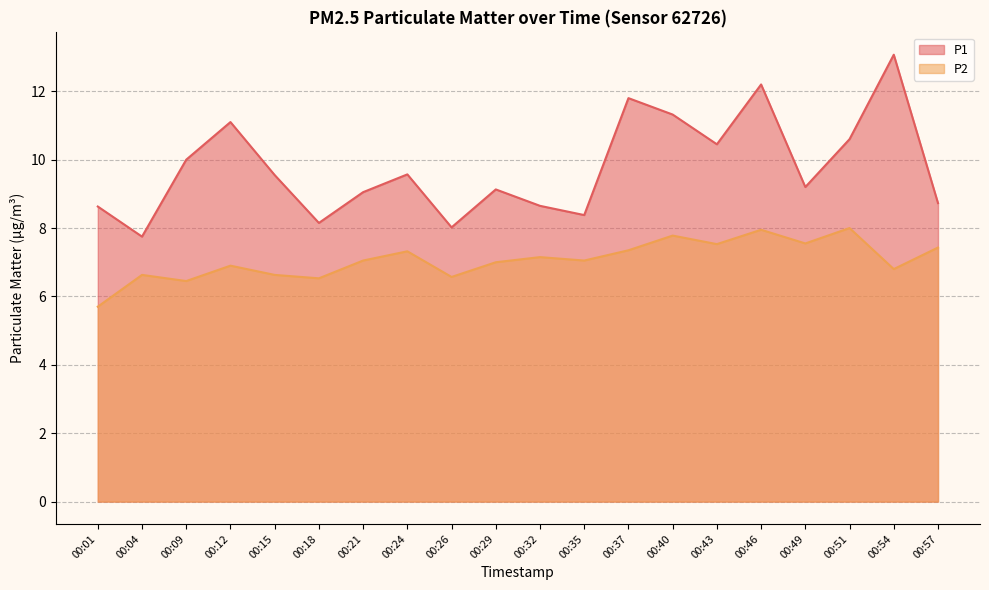

Which series has the largest total across all categories?

P1